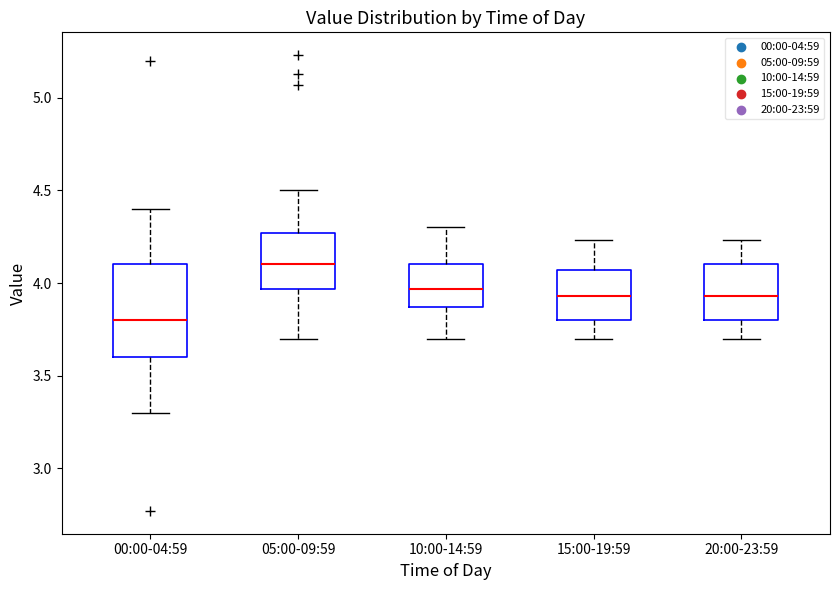

Which box's median line is the lowest?

00:00-04:59